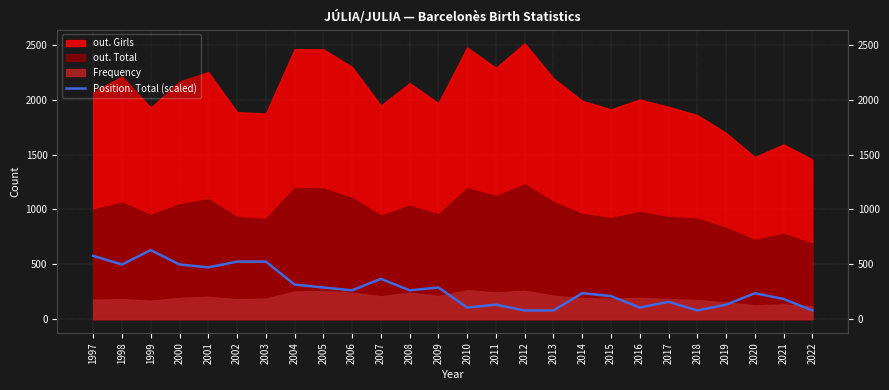

Reading left to right, list all the values displayed in this chart.

576.1	497.6	628.5	497.6	471.4	523.8	523.8	314.2	288.1	261.9	366.6	261.9	288.1	104.8	130.9	78.6	78.6	235.7	209.5	104.8	157.1	78.6	130.9	235.7	183.3	78.6